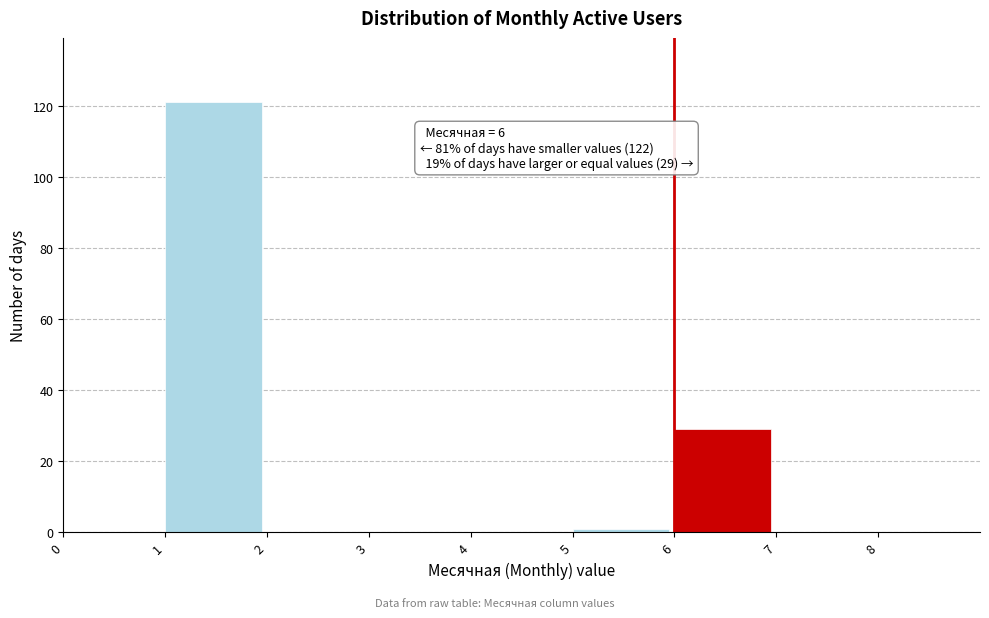

Over which range of the x-axis is the bar tallest?

1 to 2